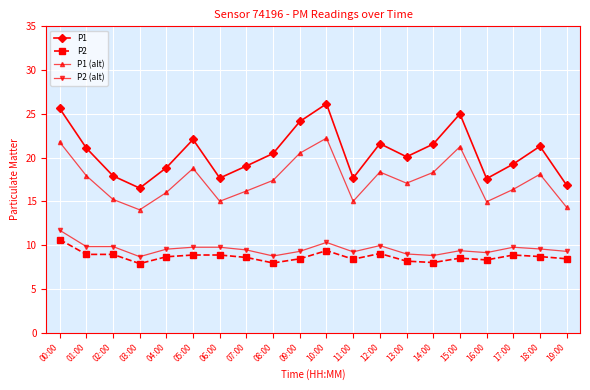

True or false: P1 (alt) has a value of 11.3 at 17:00.

False